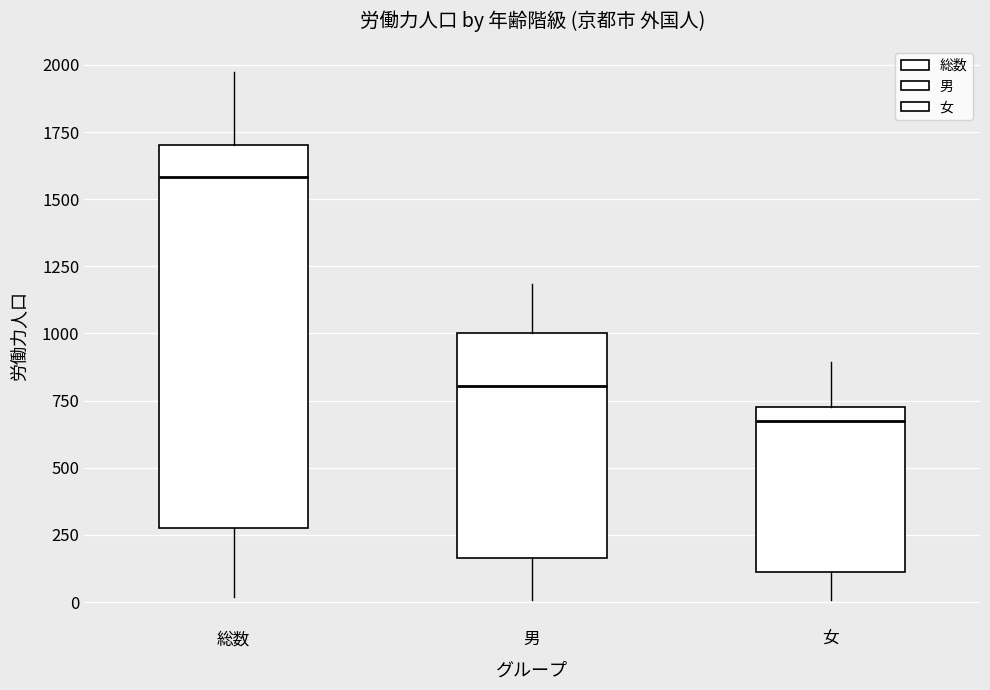

Reading left to right, transcribe this box plot: for each box, give where its median line is, the range the box spans, and where its two whiskers end, as read against the y-axis. The values are not printed on the chart, so give them approximately, as read against the axis.

総数: median 1600, box 250 to 1700, whiskers 0 to 1950
男: median 800, box 150 to 1000, whiskers 0 to 1200
女: median 650, box 100 to 750, whiskers 0 to 900